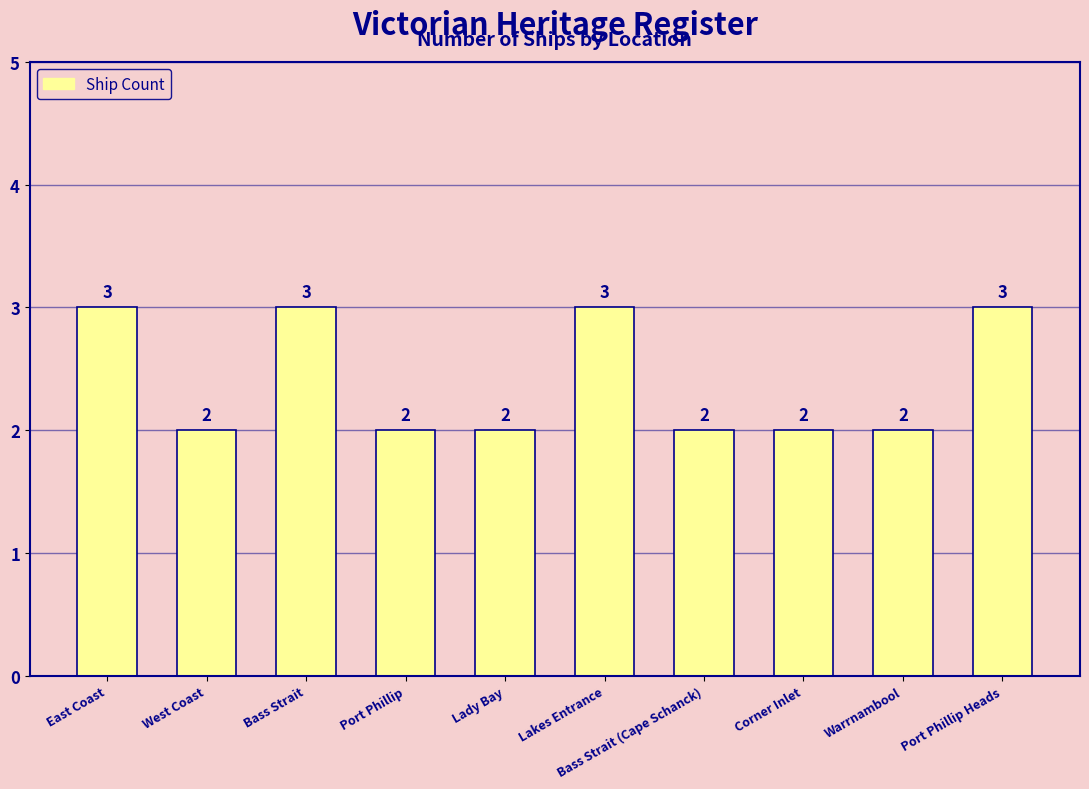

Reading right to left, what are all the values shown in this chart?

Port Phillip Heads=3	Warrnambool=2	Corner Inlet=2	Bass Strait (Cape Schanck)=2	Lakes Entrance=3	Lady Bay=2	Port Phillip=2	Bass Strait=3	West Coast=2	East Coast=3